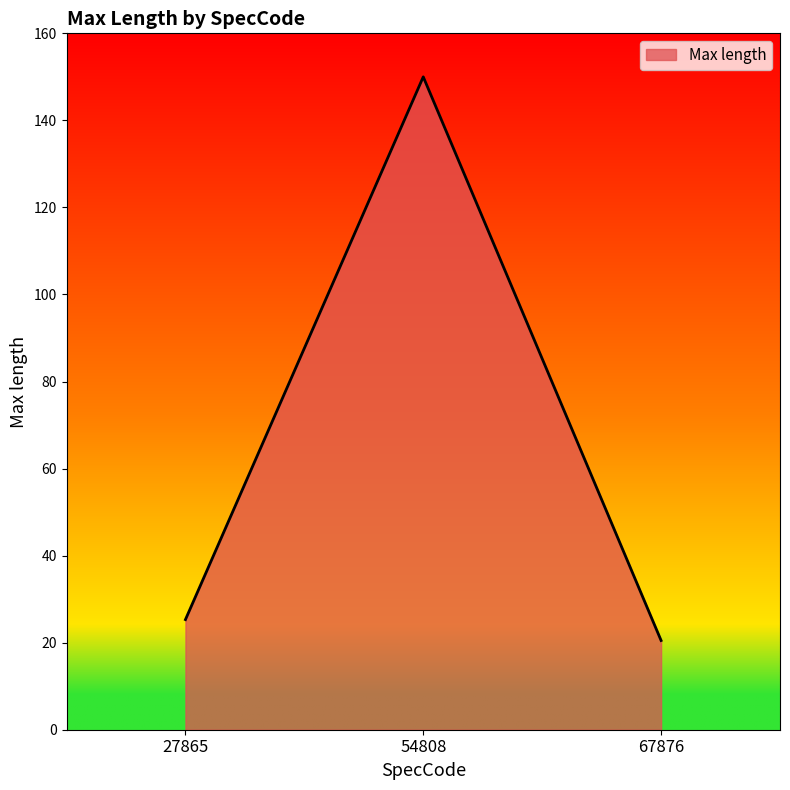

What is the change in value from 54808 to 67876?

-129.5